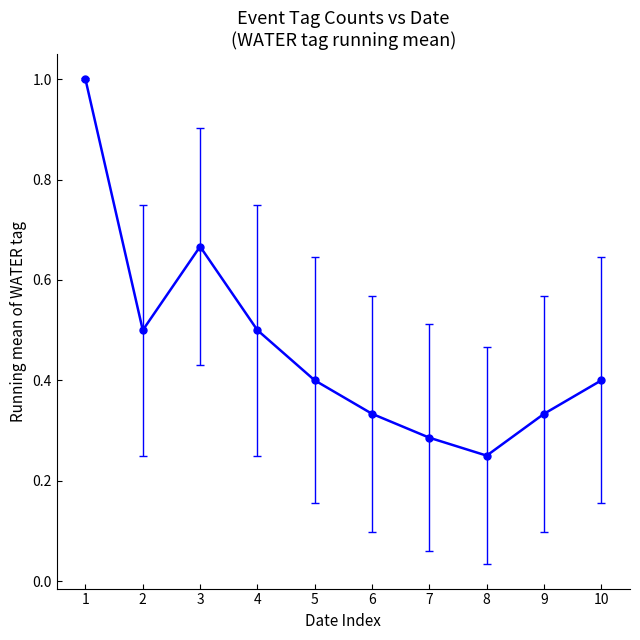

How many interior local valleys (lower than both neighbors) does the data have?

2